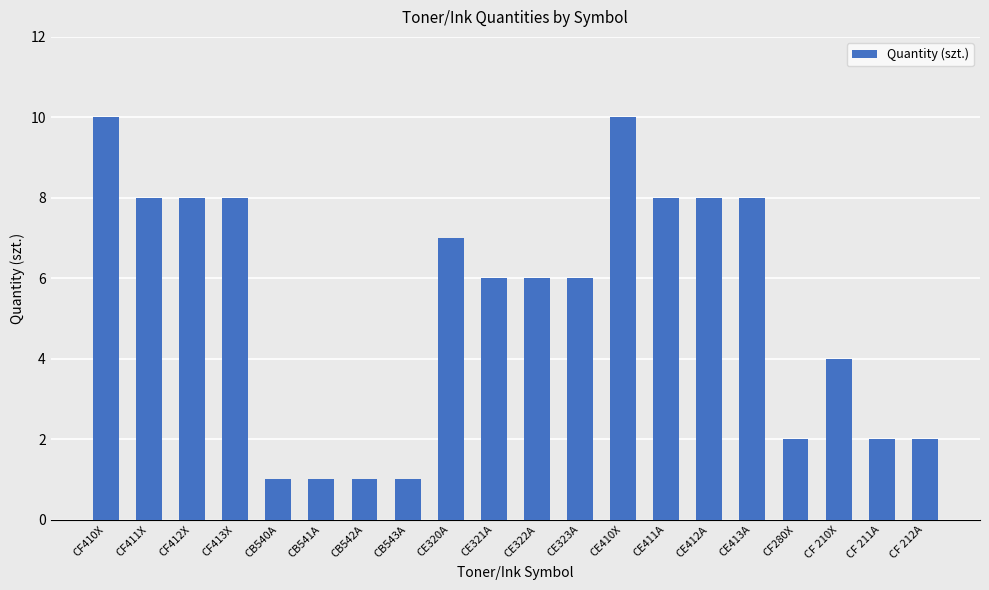

What is the sum of the values at CE413A and CF 211A?

10